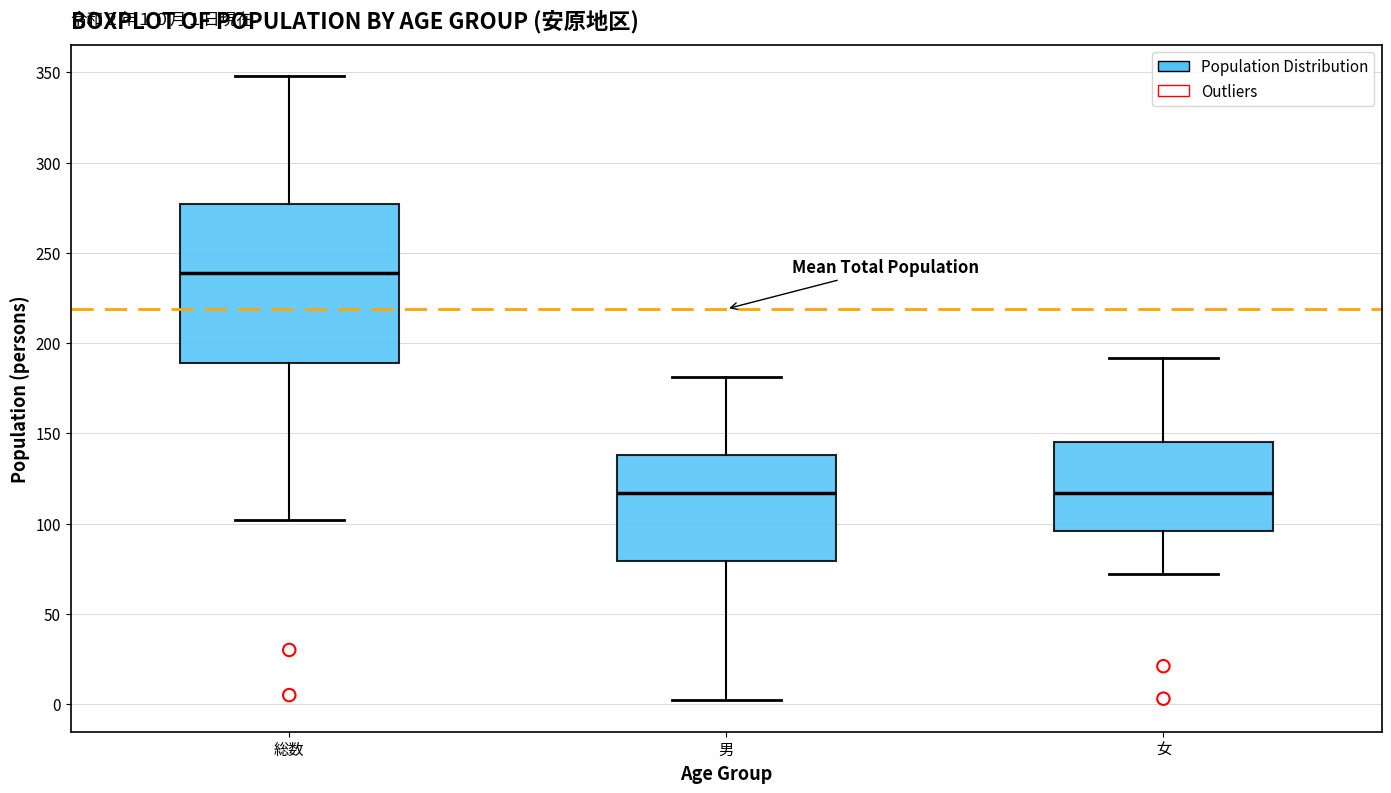

Which box's median line is the highest?

総数